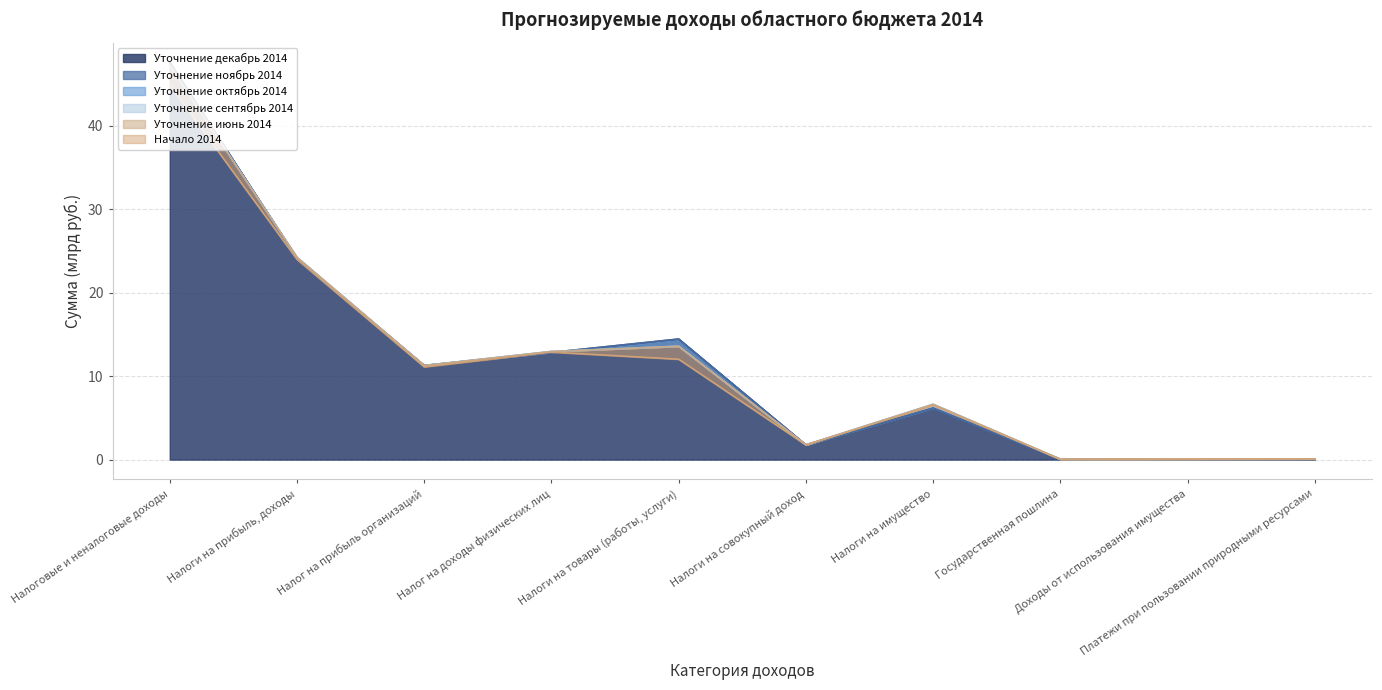

After their last crossing, which series has the higher values: Начало 2014 or Уточнение ноябрь 2014?

Уточнение ноябрь 2014